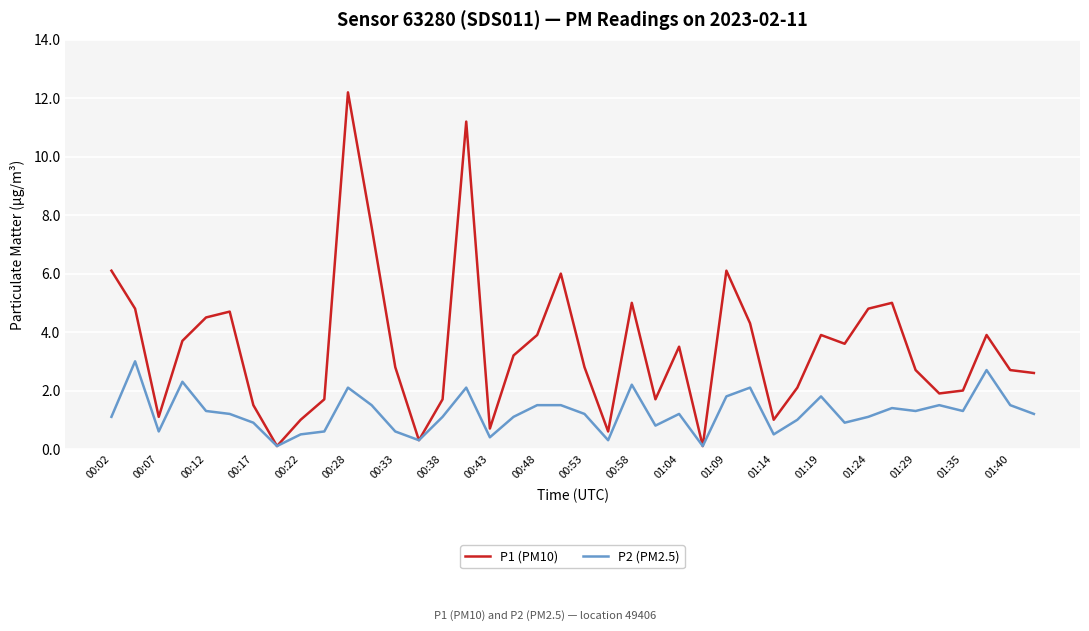

Which series has the largest range (max minus min)?

P1 (PM10)